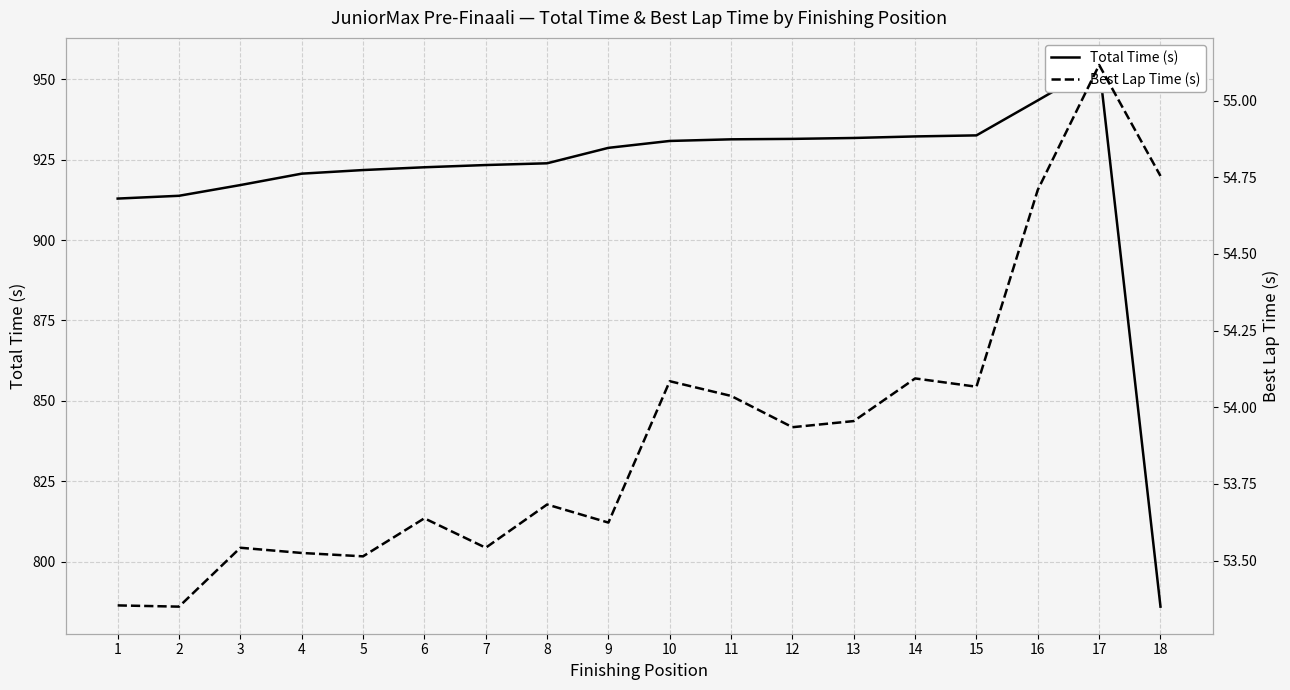

Reading left to right, extract all data points from this chart.

Total Time (s): 912.9	913.8	917.1	920.7	921.8	922.6	923.3	923.9	928.7	930.8	931.3	931.5	931.8	932.2	932.6	943.4	954.5	786.0
Best Lap Time (s): 53.4	53.4	53.5	53.5	53.5	53.6	53.5	53.7	53.6	54.1	54.0	53.9	54.0	54.1	54.1	54.7	55.1	54.8